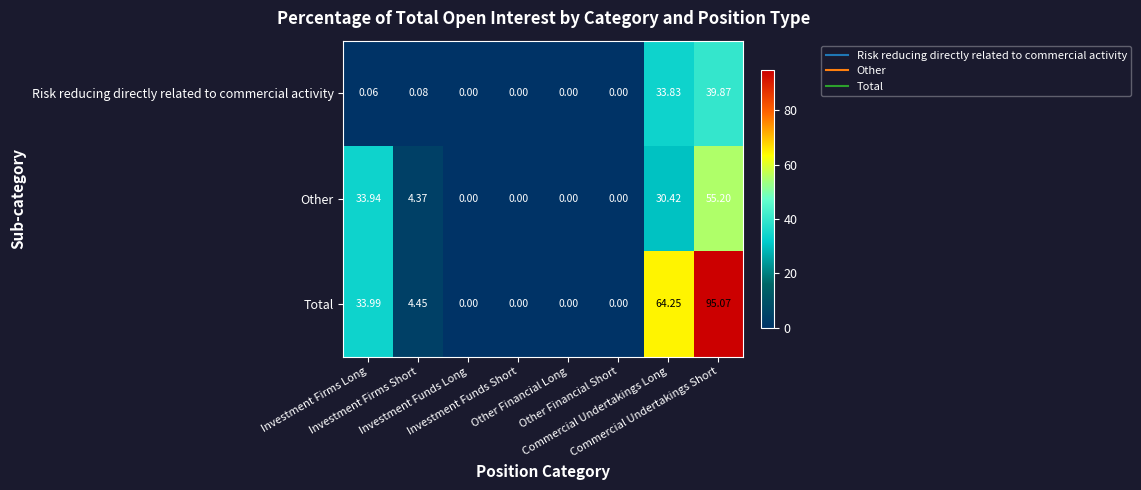

At how many categories does at least one series exceed 38?

2